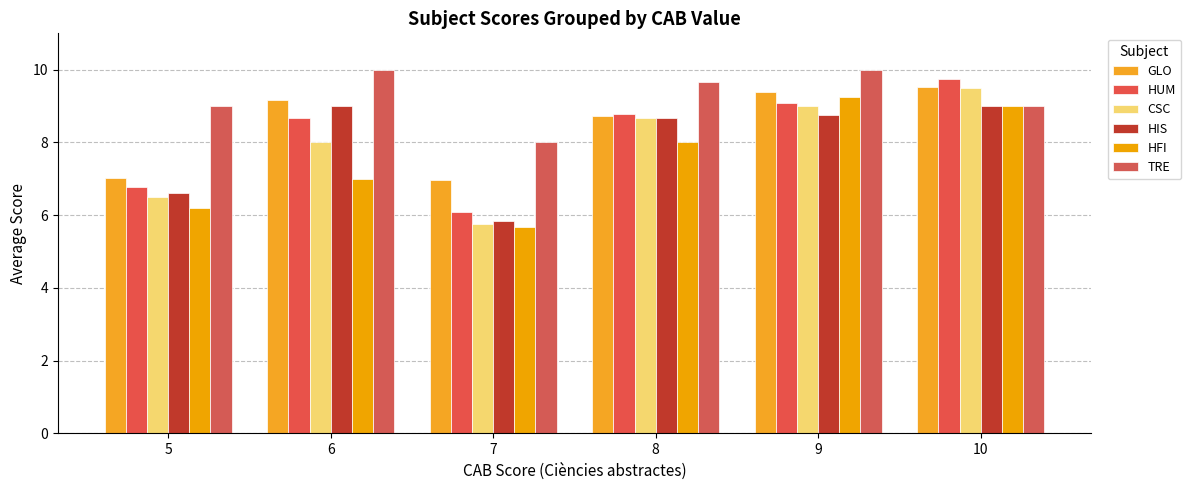

Count the number of data series in this chart.

6